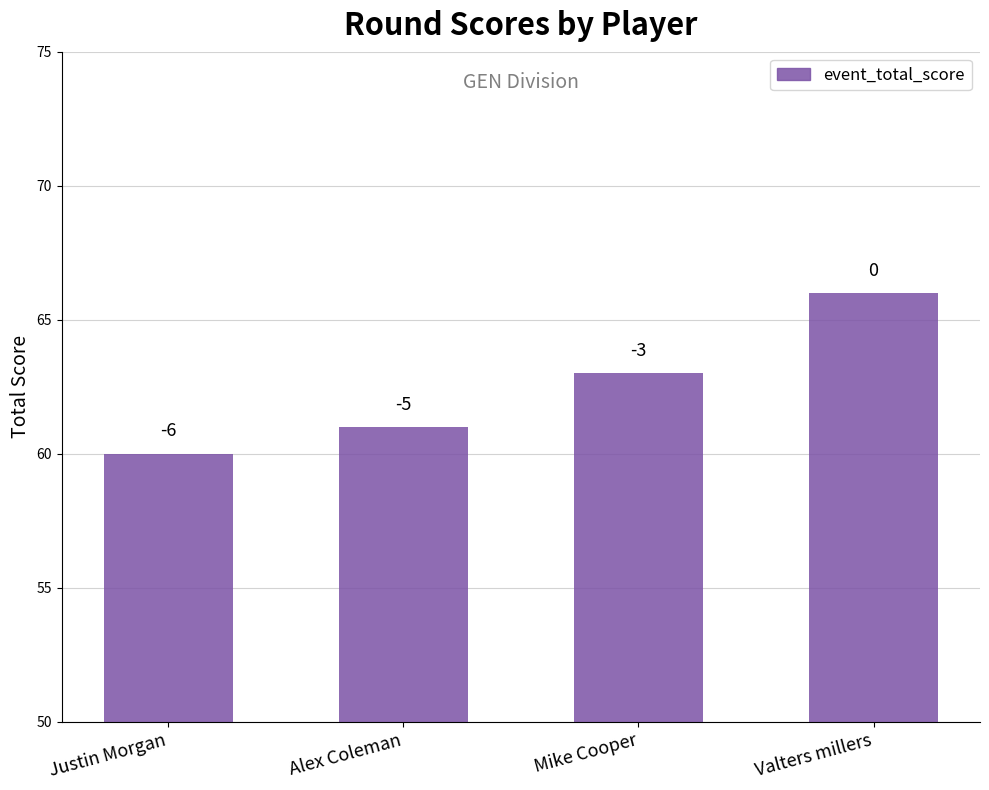

Rank the categories by value from highest to lowest.

Valters millers, Mike Cooper, Alex Coleman, Justin Morgan